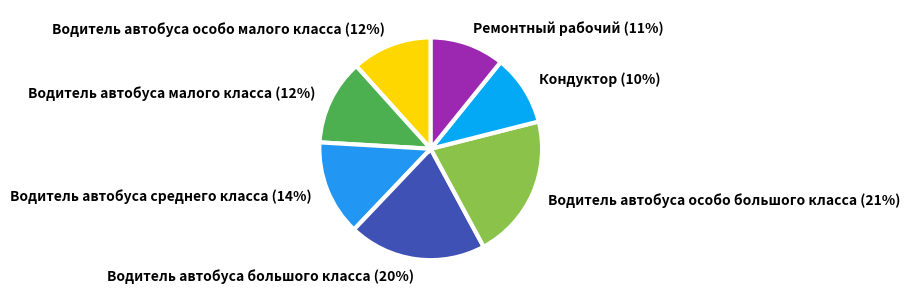

To the nearest percent, what is the difference between the Водитель автобуса малого класса and Водитель автобуса большого класса slice percentages?

8%